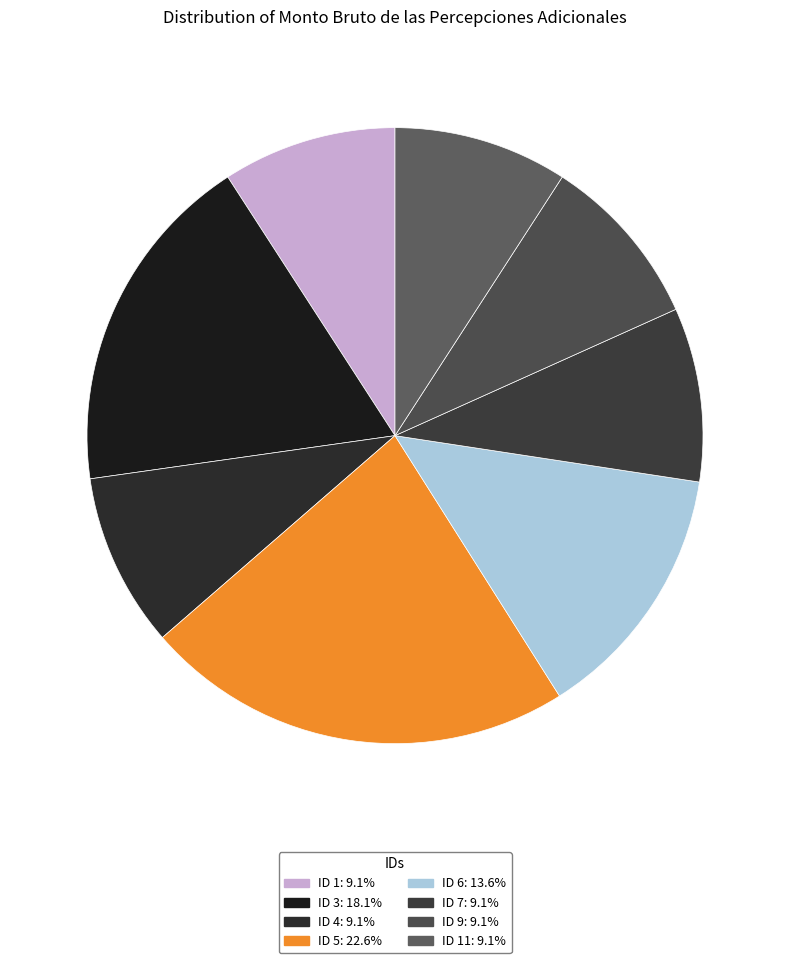

How many slices are in this pie chart?

8